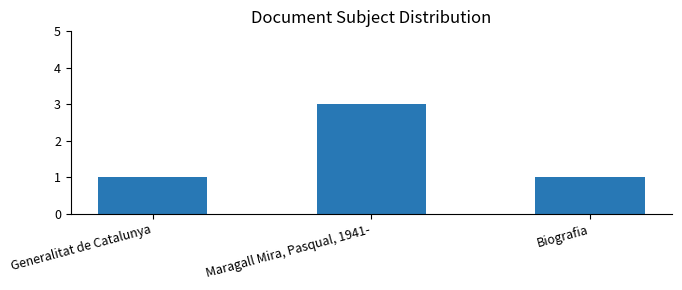

What position from the right is Maragall Mira, Pasqual, 1941-?

2